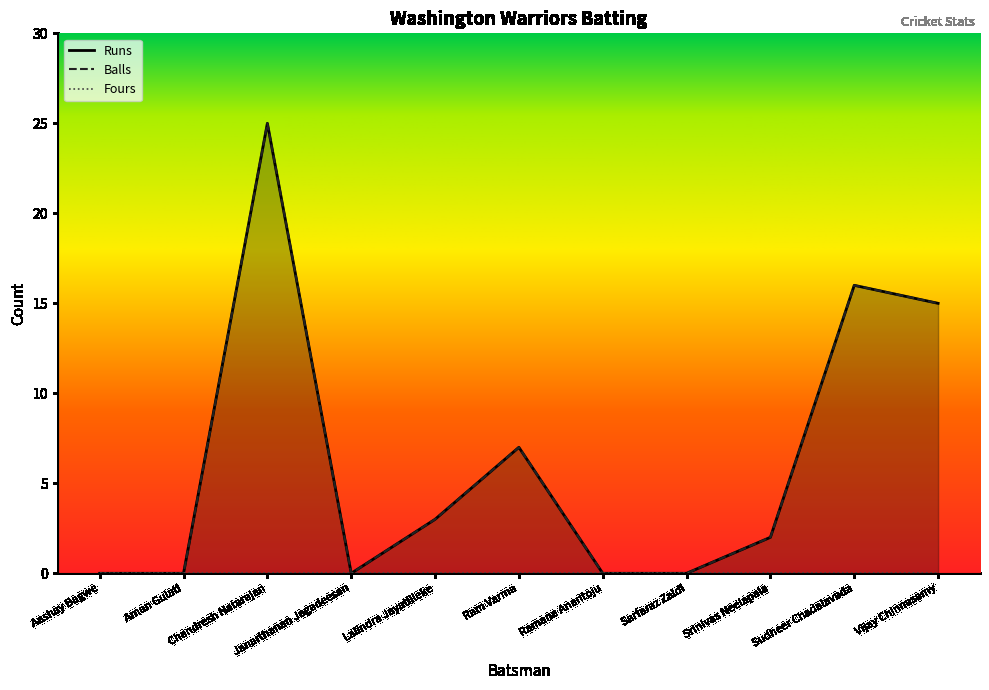

Where is the first local maximum for Runs?

Chandresh Natarajan